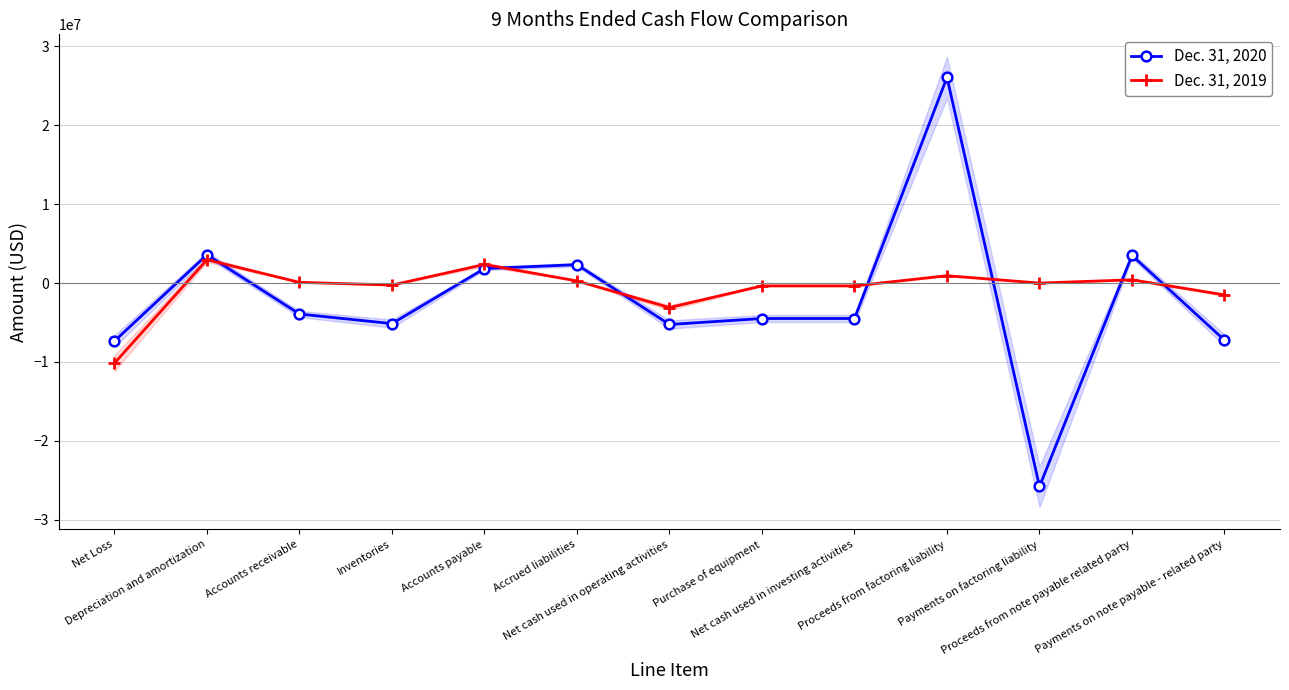

How many interior local peaks does the Dec. 31, 2019 series have?

4